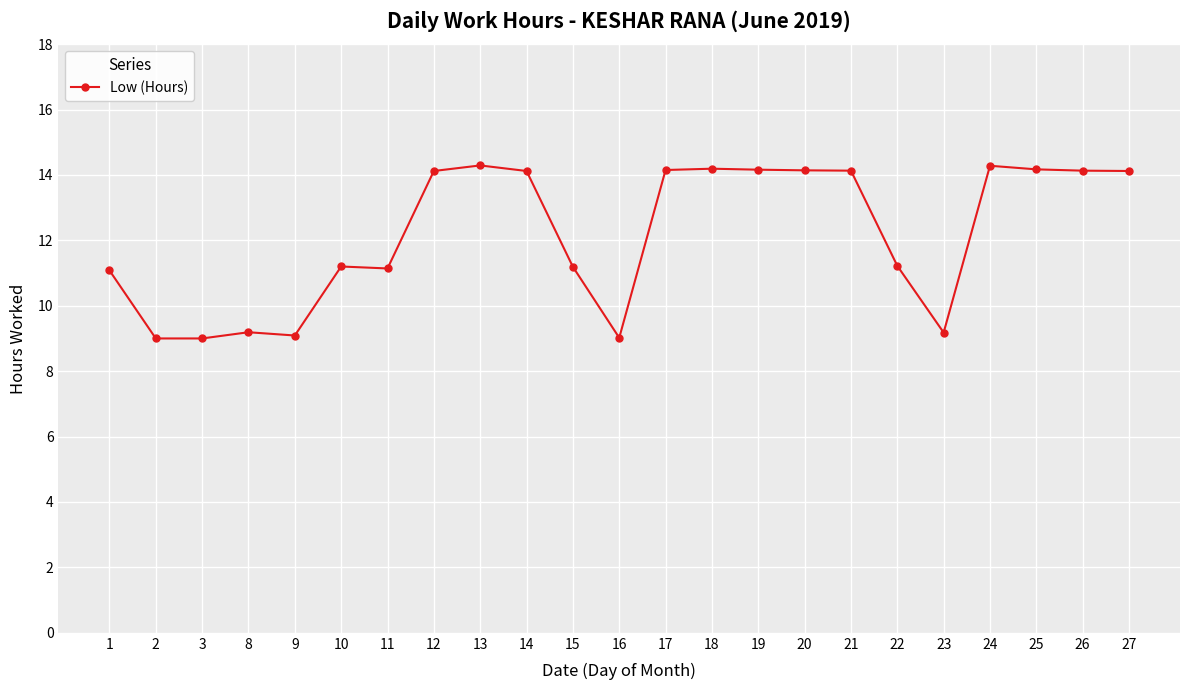

What is the difference between the maximum and minimum values?

5.3